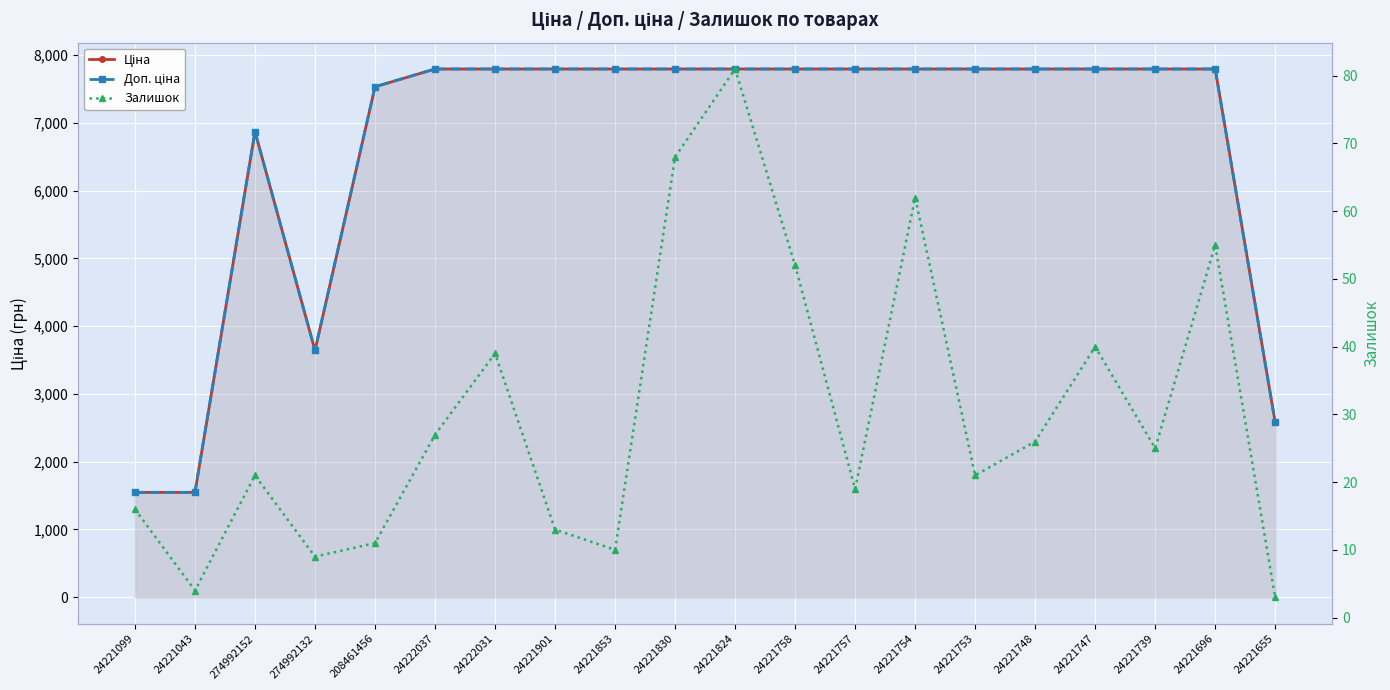

True or false: Ціна has a value of 1027.1 at 274992132.

False